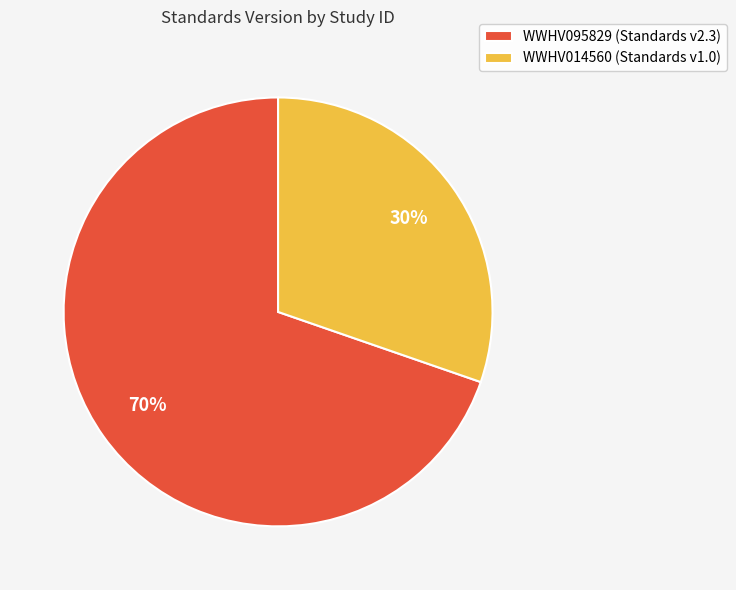

What is the largest slice in the pie chart?

WWHV095829